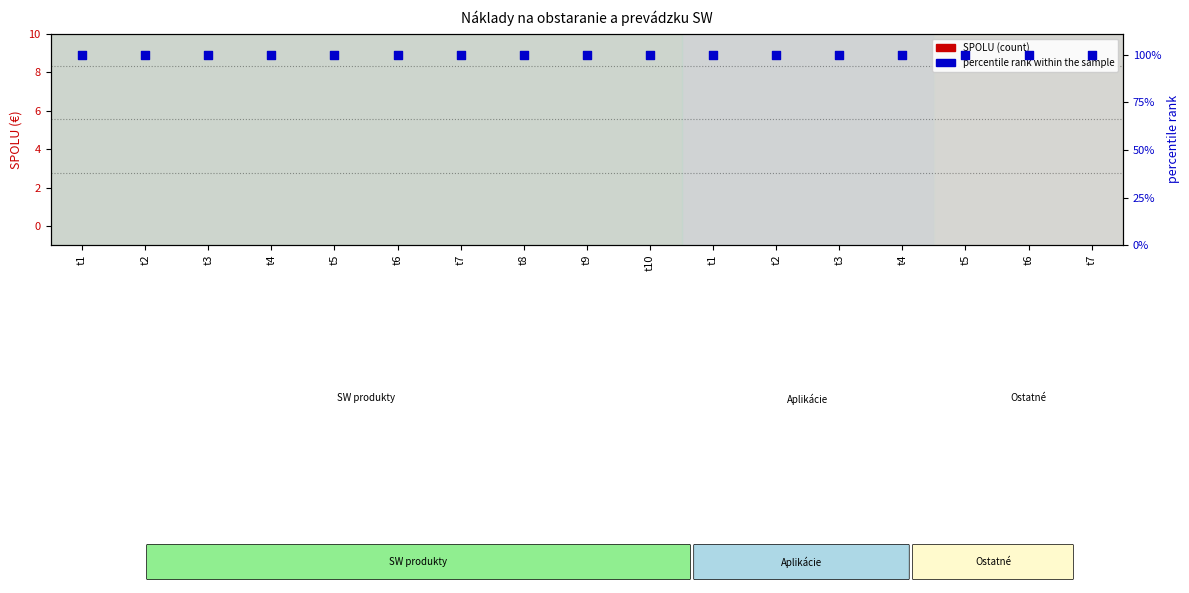

Is the value of percentile rank within the sample at t4 greater than the value of SPOLU (count) at t10?

Yes